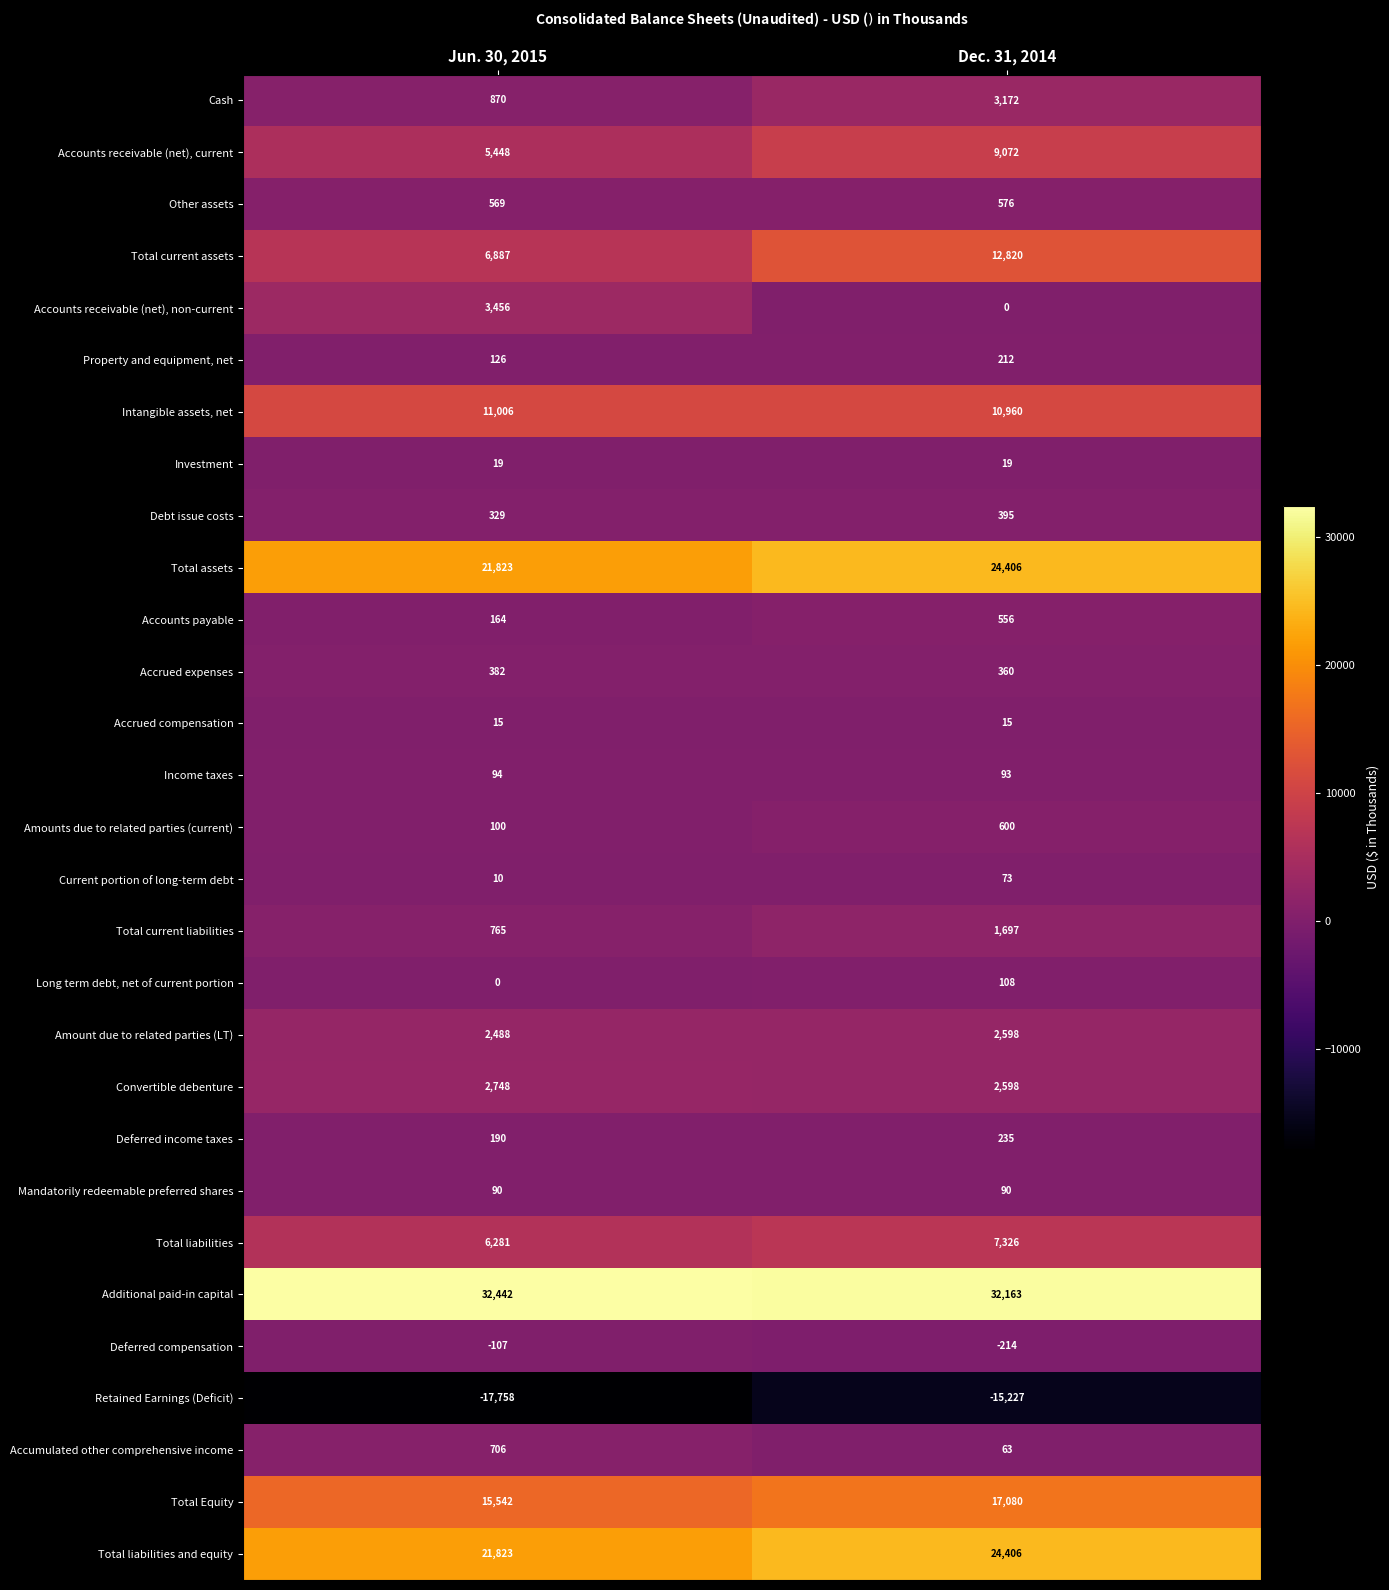

How many data points in Property and equipment, net are less than 212?

1